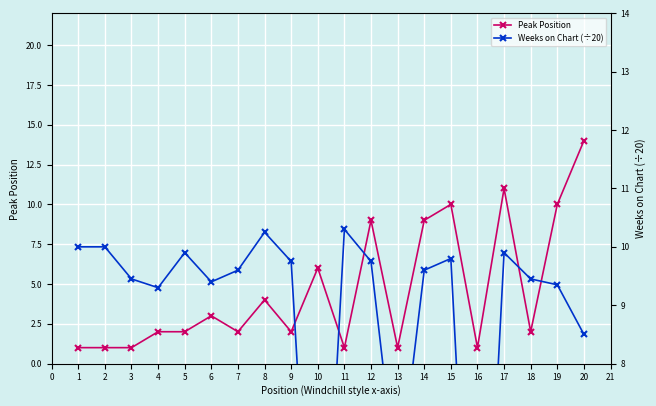

True or false: Peak Position has a value of 1 at 6.

False